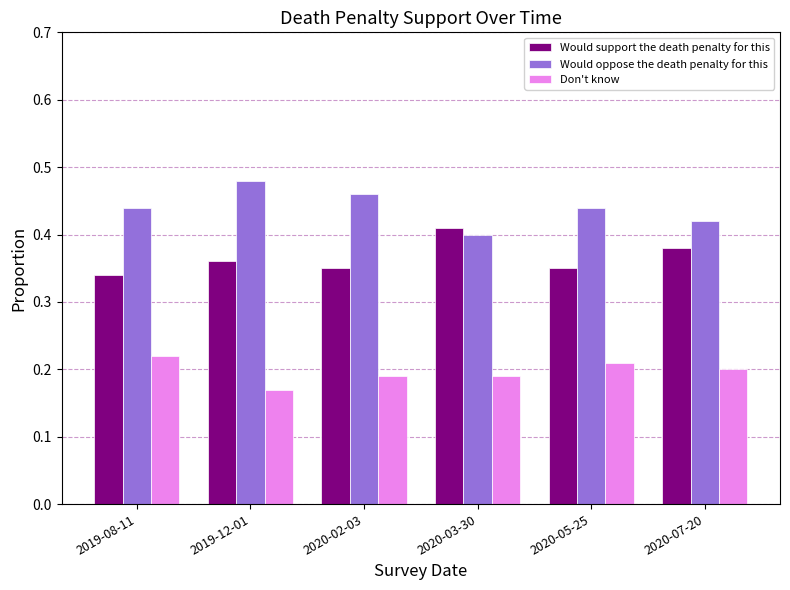

Which label corresponds to the smallest value in the chart?

2019-12-01